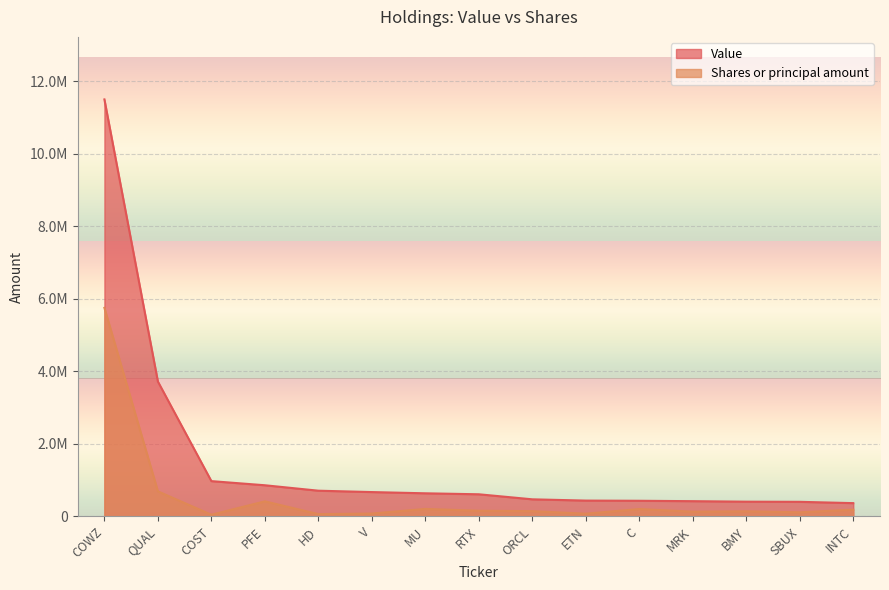

At COWZ, list the series in order from largest to smallest.

Value, Shares or principal amount